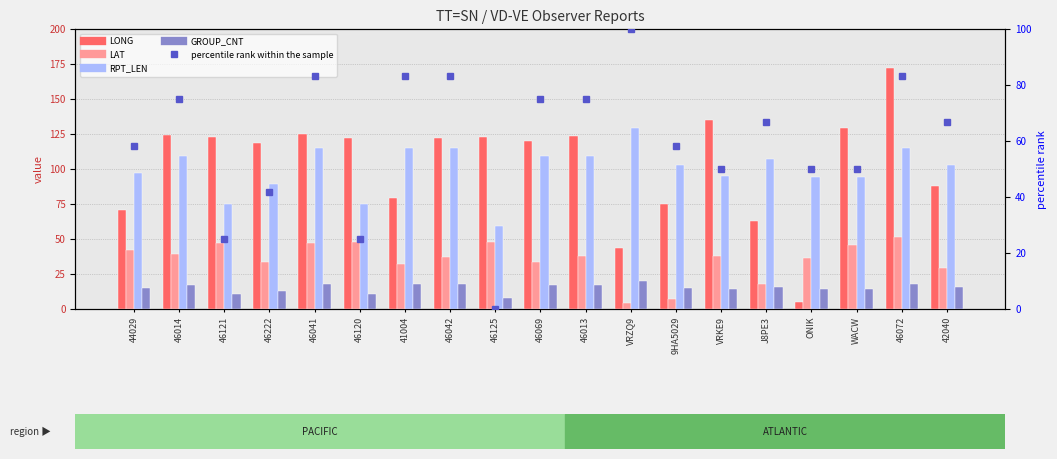

Which category has the highest value in the GROUP_CNT series?

VRZQ9